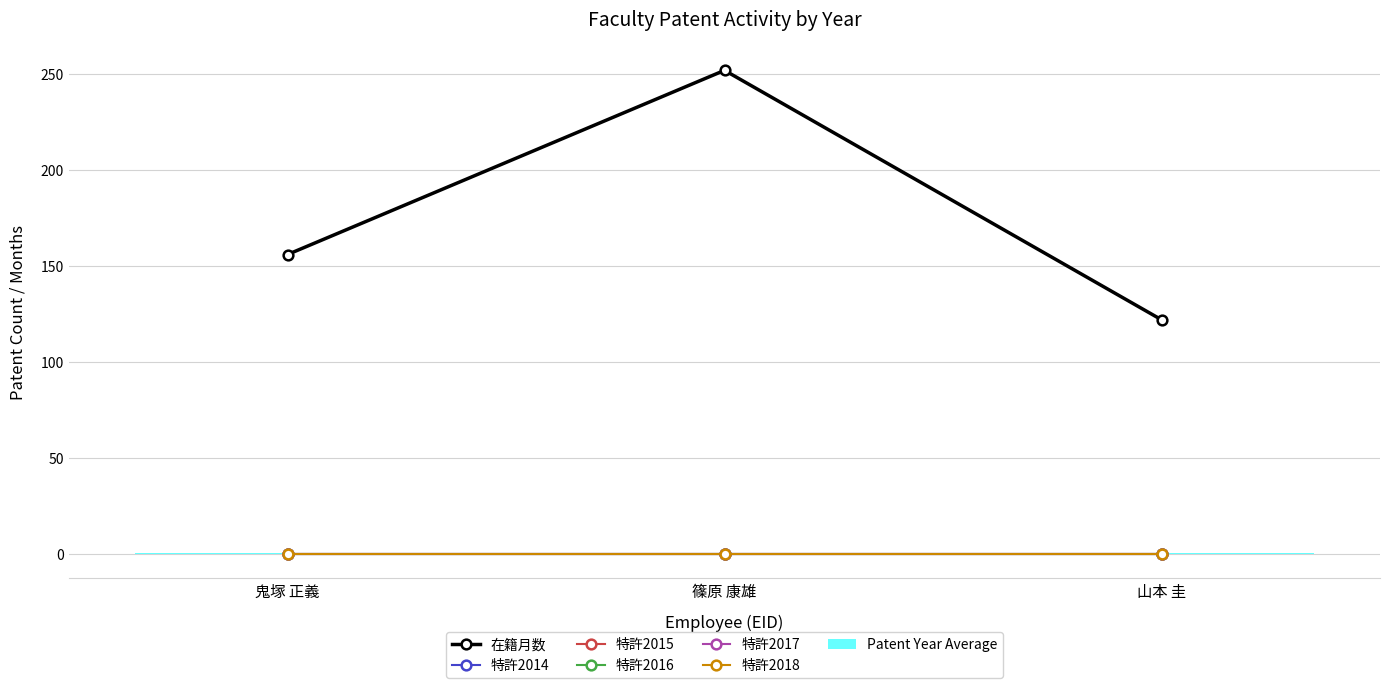

Rank the series by their maximum value, from highest to lowest.

在籍月数, 特許2014, 特許2015, 特許2016, 特許2017, 特許2018